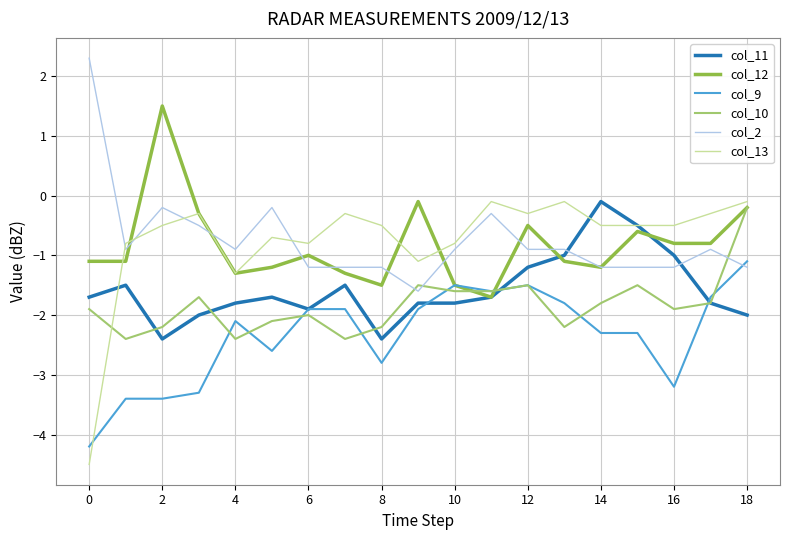

What is the highest value of the col_9 series?

-1.1